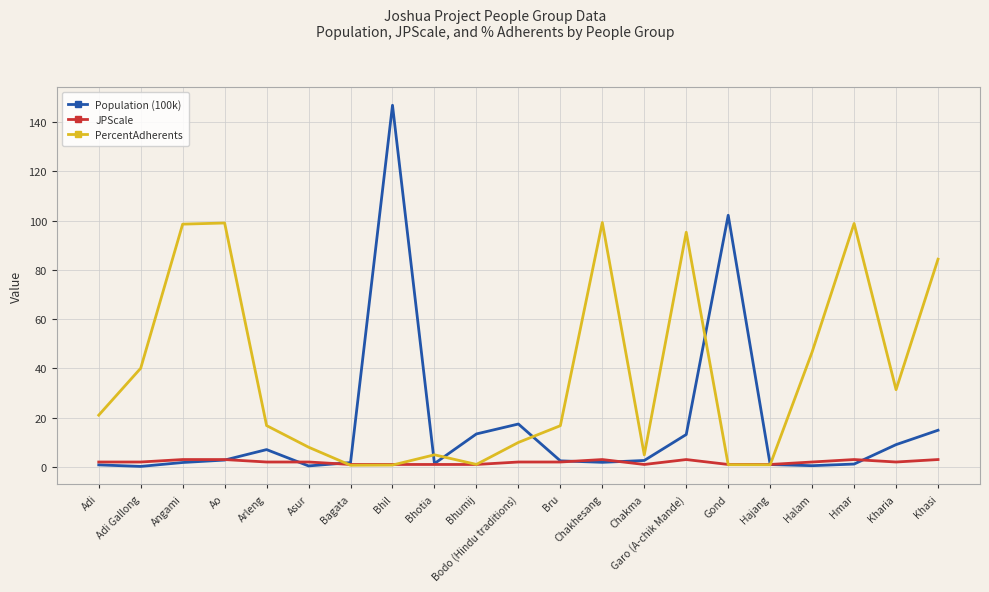

True or false: JPScale and Population (100k) cross at least once.

True